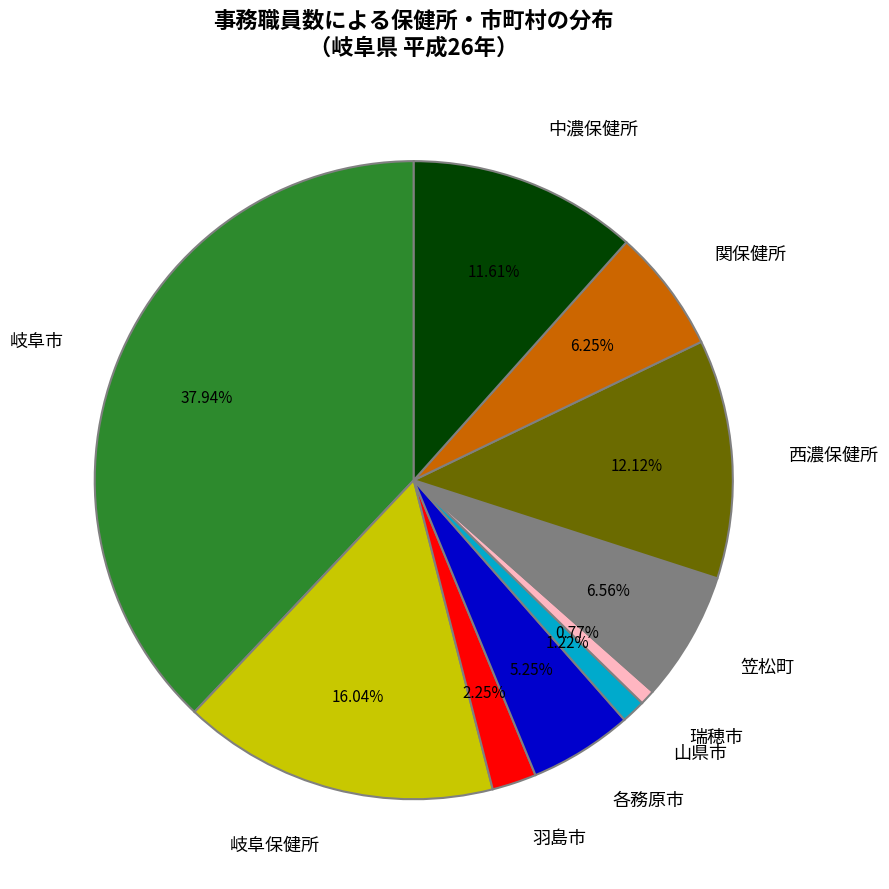

Is there a majority slice in this chart?

No